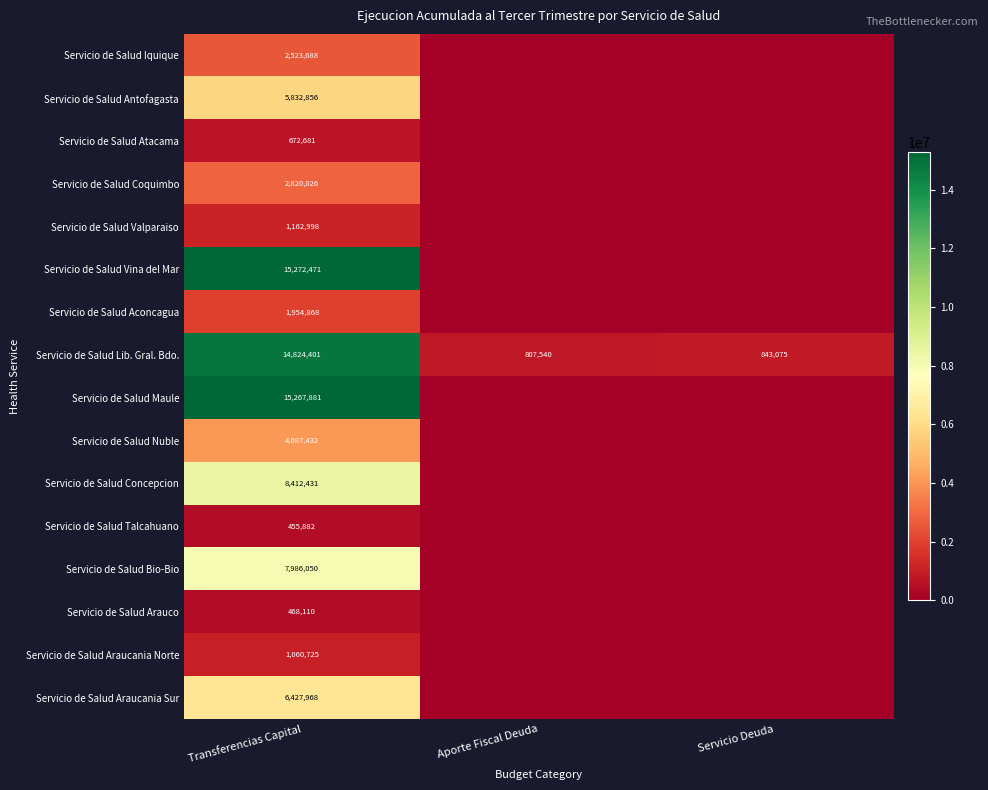

Rank the series at Transferencias Capital from lowest to highest value.

Servicio de Salud Talcahuano, Servicio de Salud Arauco, Servicio de Salud Atacama, Servicio de Salud Araucania Norte, Servicio de Salud Valparaiso, Servicio de Salud Aconcagua, Servicio de Salud Iquique, Servicio de Salud Coquimbo, Servicio de Salud Nuble, Servicio de Salud Antofagasta, Servicio de Salud Araucania Sur, Servicio de Salud Bio-Bio, Servicio de Salud Concepcion, Servicio de Salud Lib. Gral. Bdo., Servicio de Salud Maule, Servicio de Salud Vina del Mar